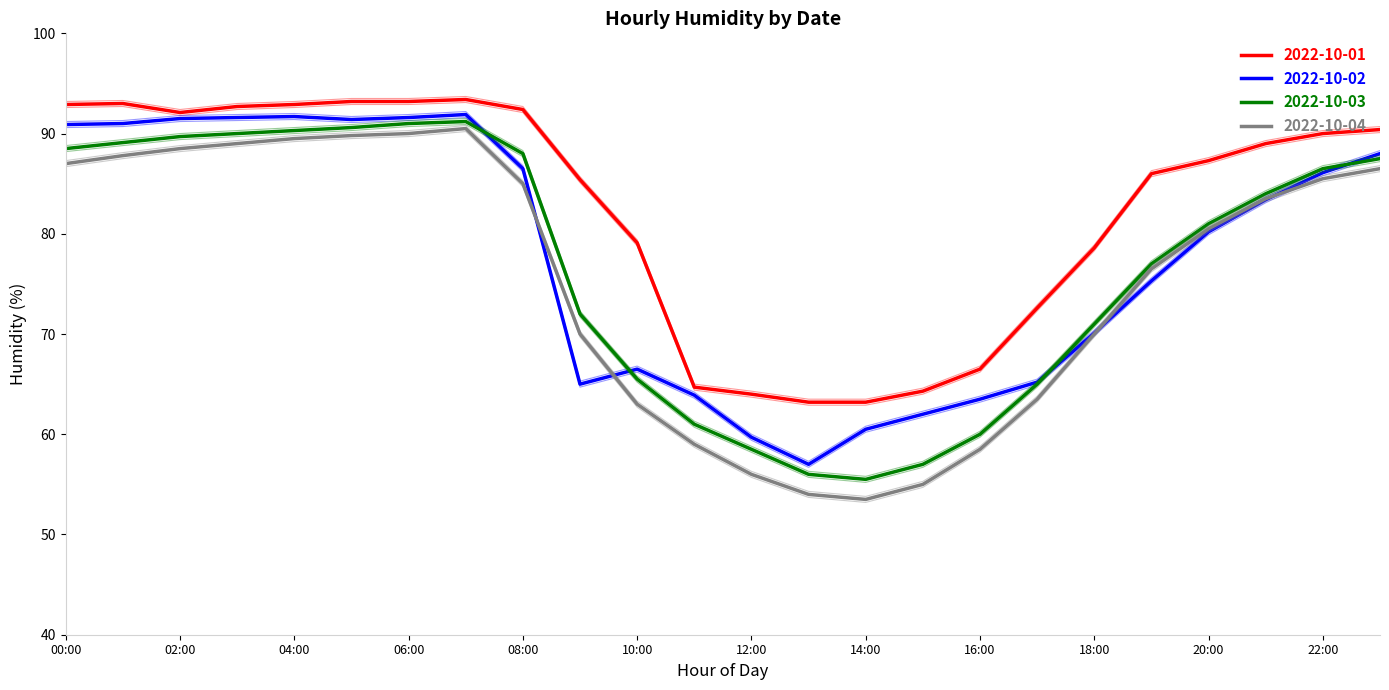

Reading right to left, transcribe all the data shown in this chart.

2022-10-01: 90.1	89.7	88.7	87.0	85.7	78.3	72.3	66.2	64.0	62.9	62.9	63.7	64.4	78.8	85.1	92.1	93.1	92.9	92.9	92.6	92.4	91.8	92.7	92.6
2022-10-02: 87.7	85.8	83.1	79.9	75.0	69.8	64.9	63.2	61.7	60.2	56.7	59.4	63.6	66.2	64.7	86.2	91.6	91.3	91.1	91.4	91.3	91.2	90.7	90.6
2022-10-03: 87.2	86.2	83.7	80.7	76.7	70.7	64.7	59.7	56.7	55.2	55.7	58.2	60.7	65.2	71.7	87.7	90.9	90.7	90.3	90.0	89.7	89.4	88.8	88.2
2022-10-04: 86.2	85.2	83.2	80.2	76.2	69.7	63.2	58.2	54.7	53.2	53.7	55.7	58.7	62.7	69.7	84.7	90.2	89.7	89.5	89.2	88.7	88.2	87.5	86.7